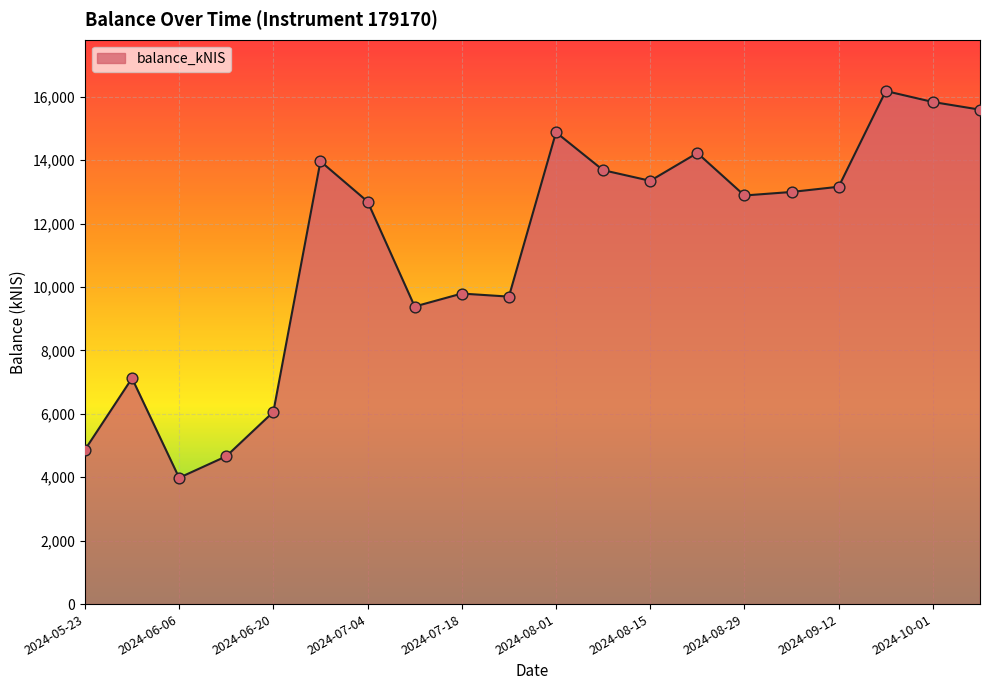

What is the maximum value shown in the chart?

16180.9